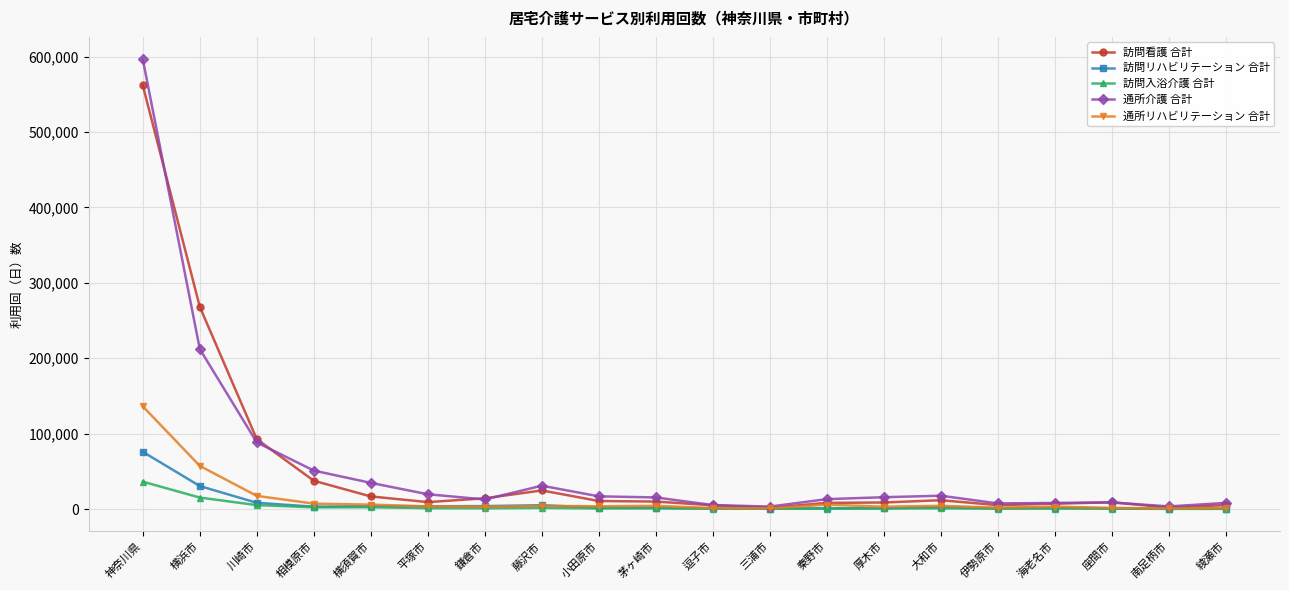

What is the sum of the 訪問看護 合計 values at 伊勢原市 and 神奈川県?

567103